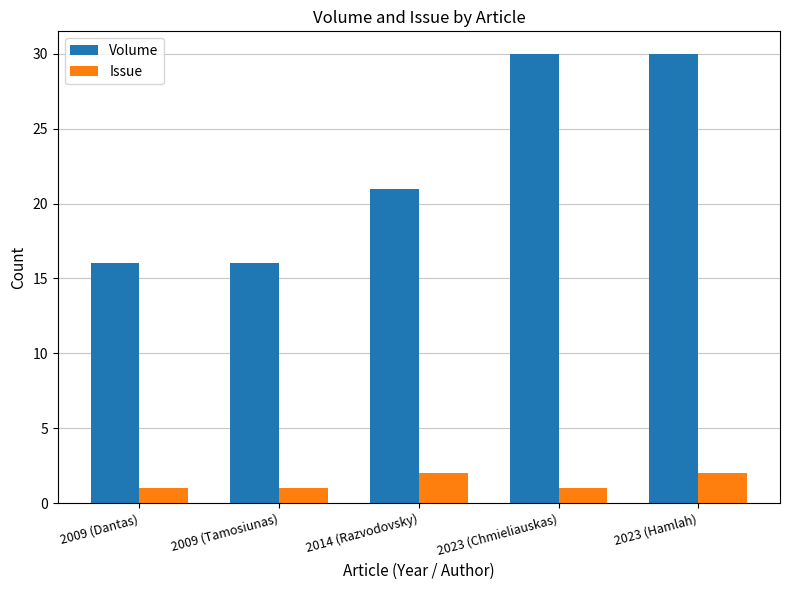

At which label is Volume closest to 23?

2014 (Razvodovsky)